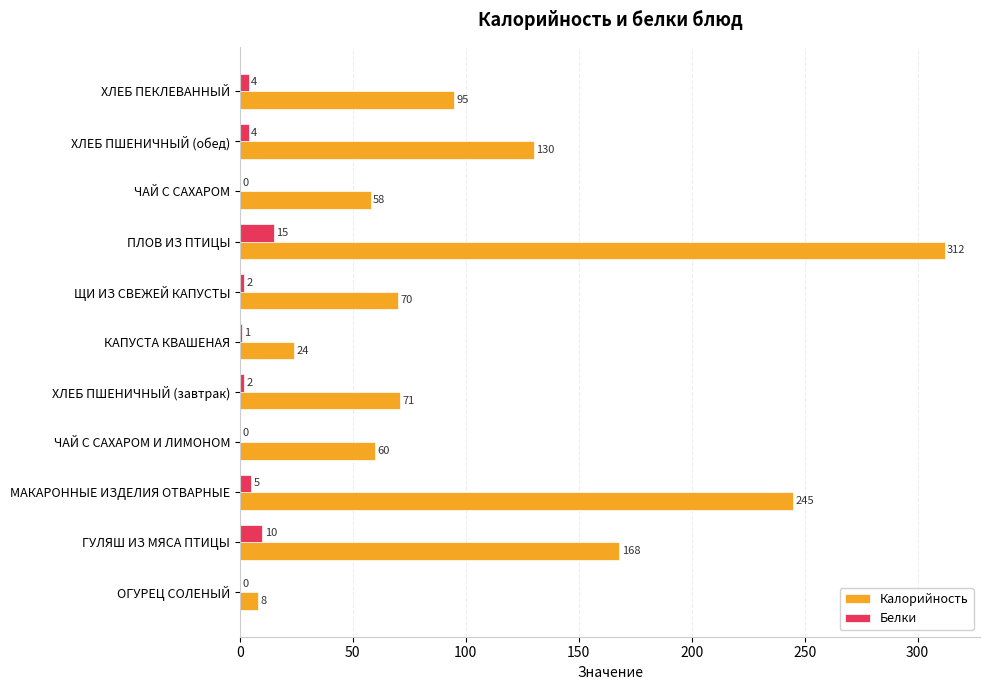

What is the maximum value shown in the chart?

312